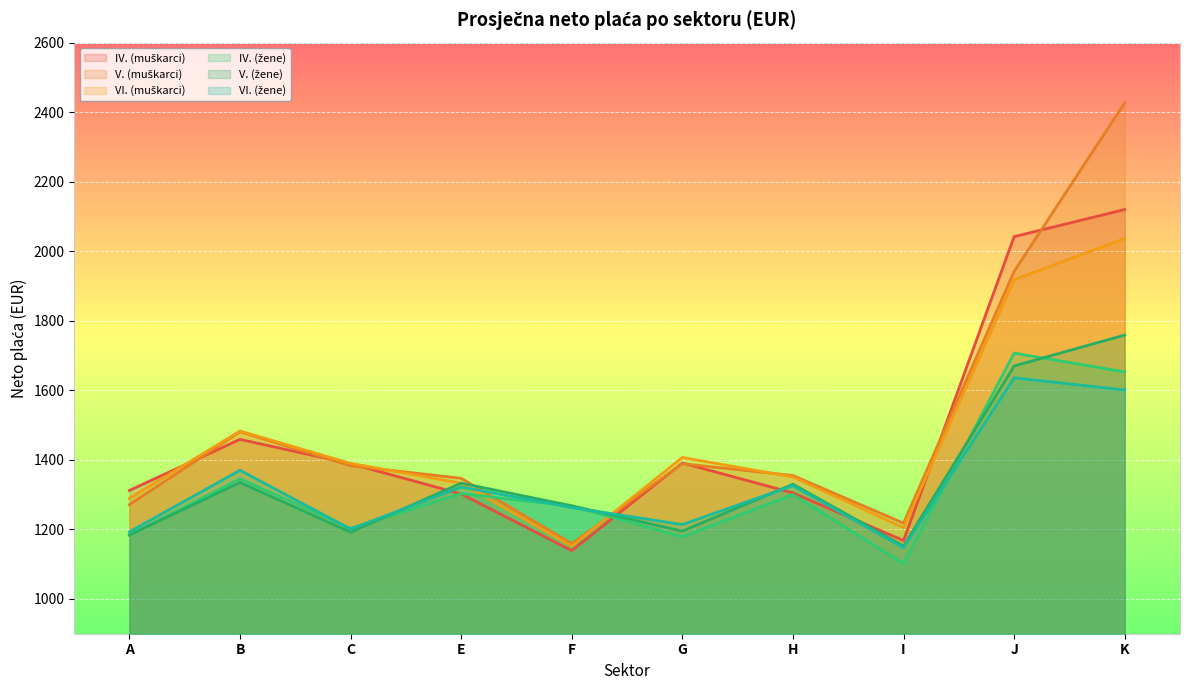

Does the chart display data point markers on the line(s)?

No